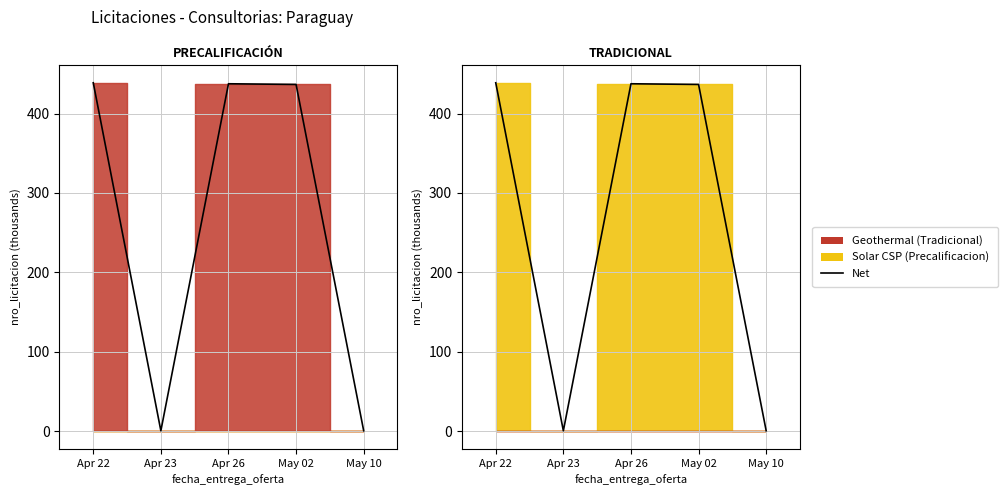

How many lines are shown in the chart?

1